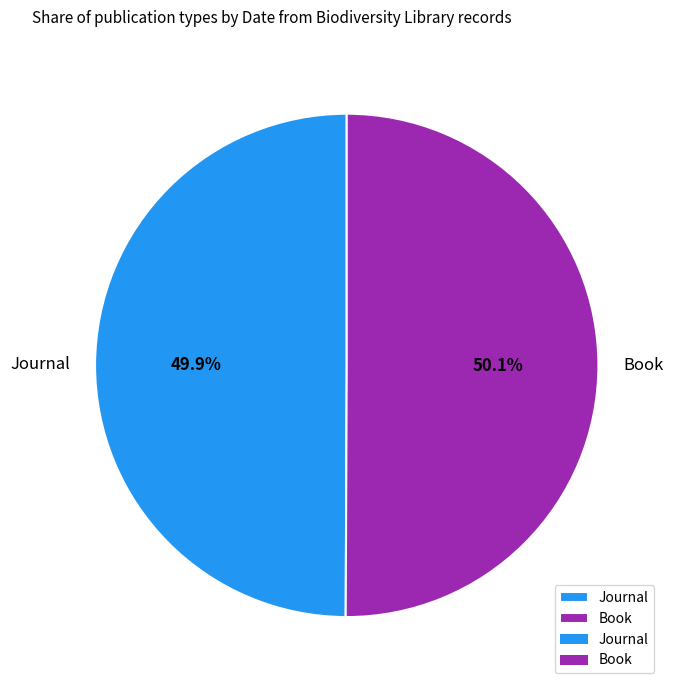

What percentage do Book and Journal together represent?

100.0%